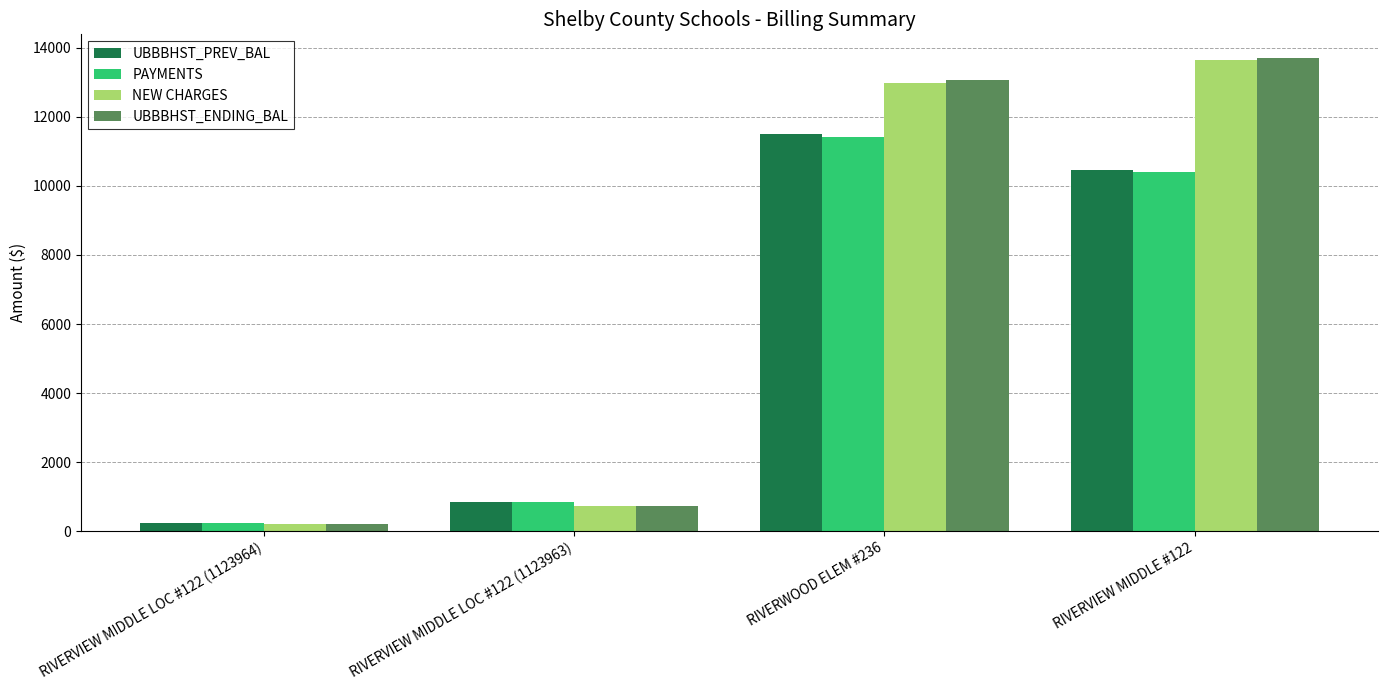

Reading left to right, what are all the values shown in this chart?

UBBBHST_PREV_BAL: 227.2	834.4	11497.2	10460.0
PAYMENTS: 225.8	829.8	11426.5	10396.8
NEW CHARGES: 209.8	730.5	12990.5	13644.4
UBBBHST_ENDING_BAL: 211.2	735.1	13061.2	13707.5